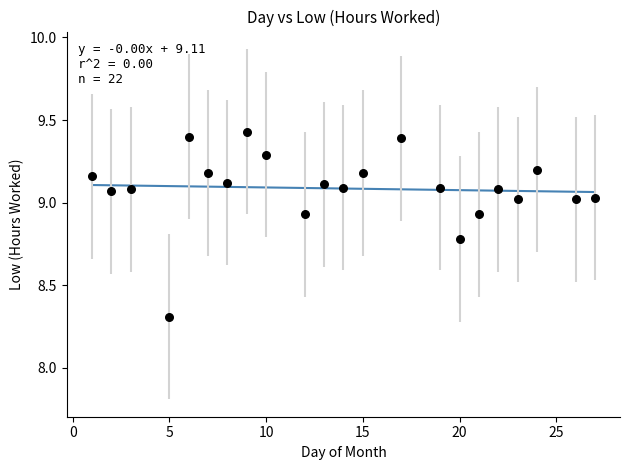

What is the range of Y values (max minus min)?

1.1